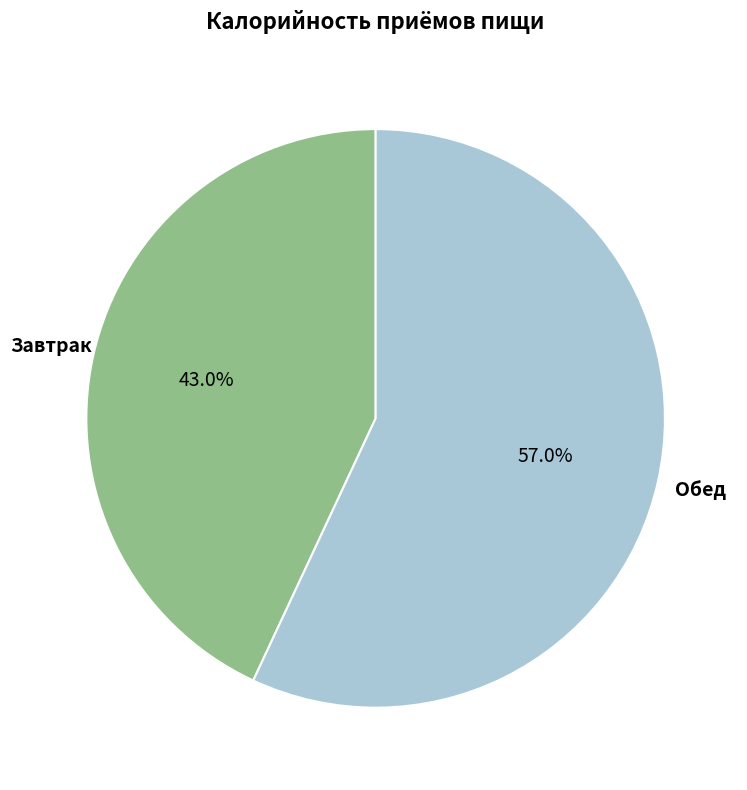

Does any single category account for the majority?

Yes